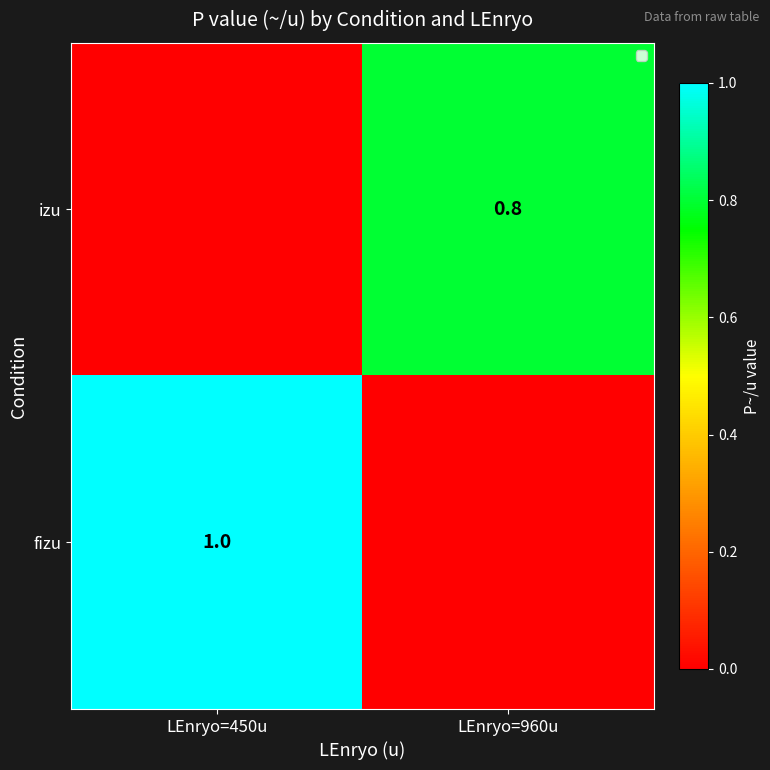

The fizu series shows 1.0 at LEnryo=450u. True or false?

True